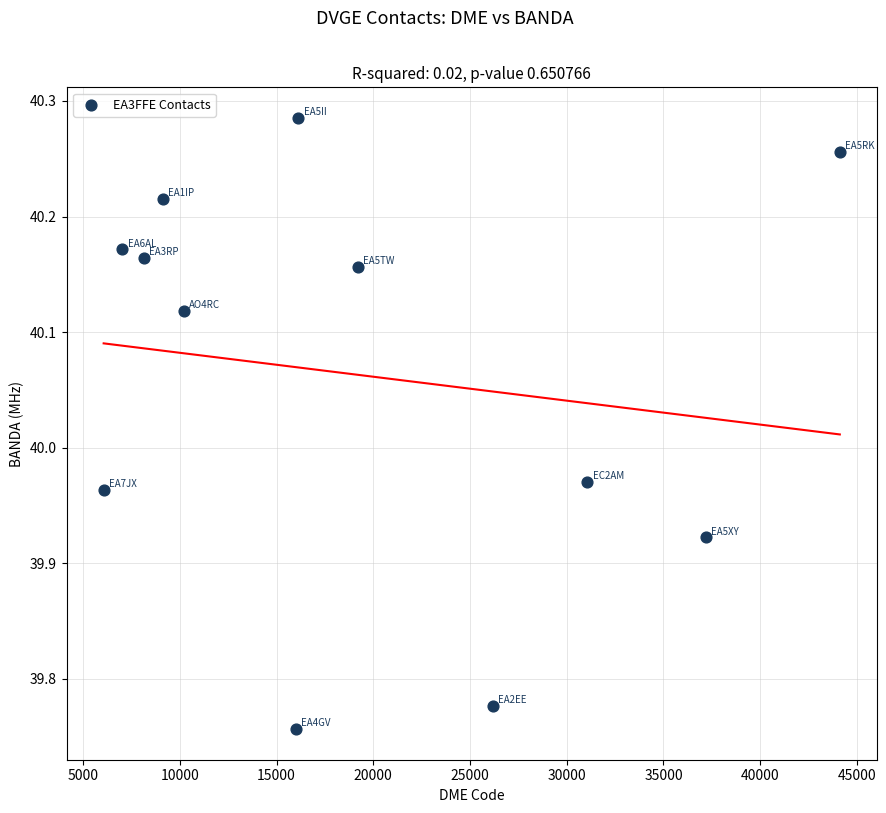

What is the range of X values (max minus min)?

38052.0